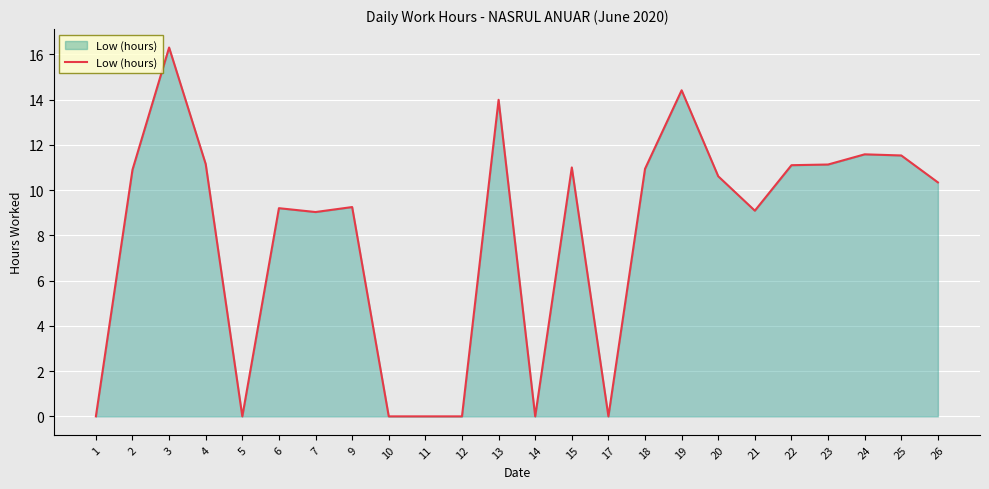

What is the difference between the values at 25 and 12?

11.5